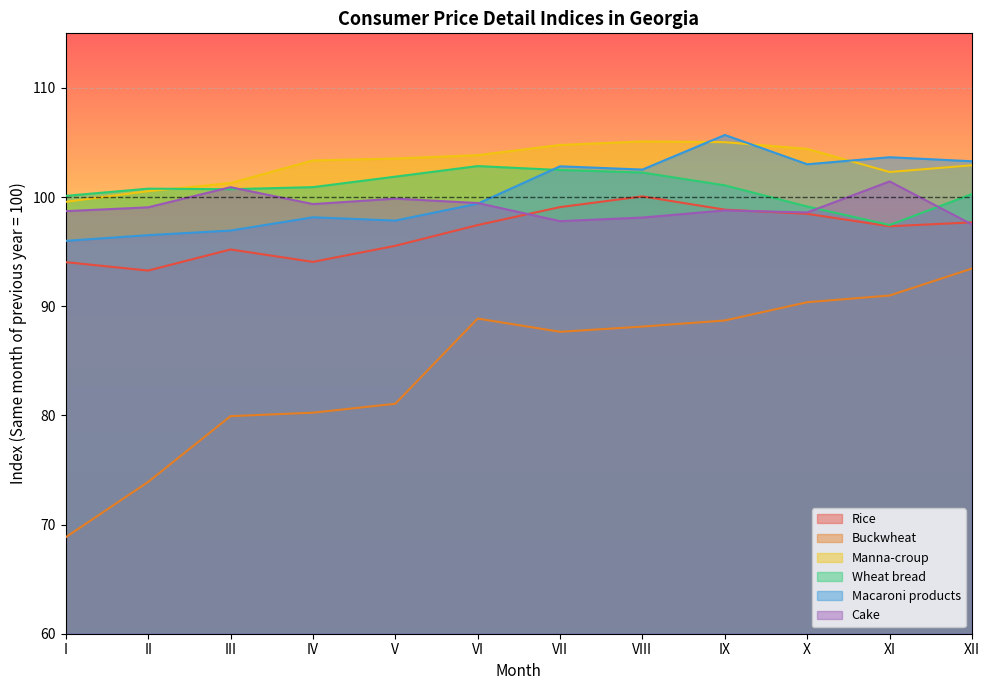

What is the greatest value displayed?

105.7